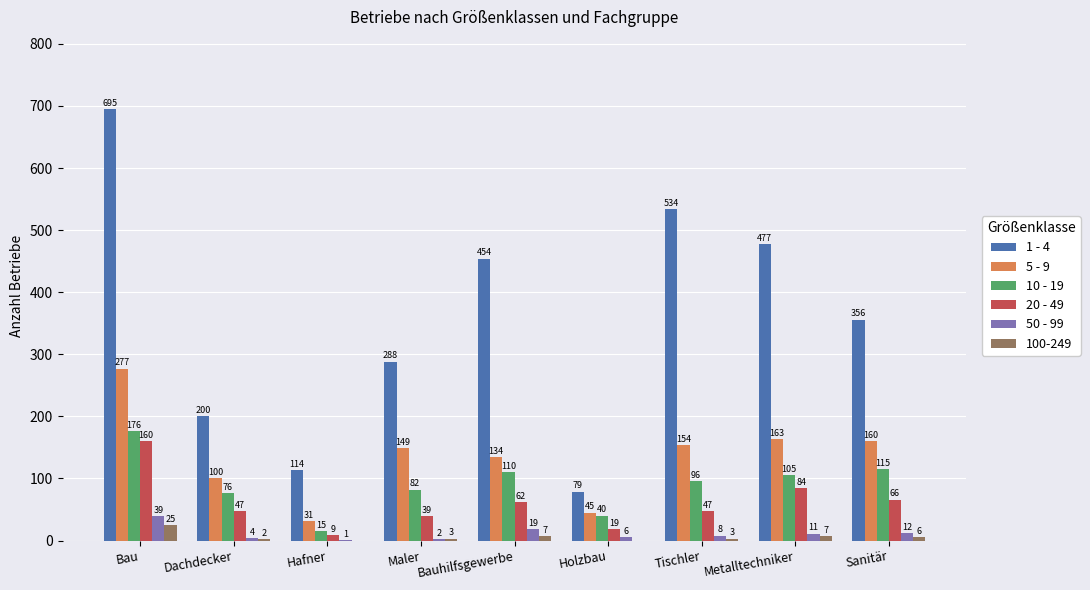

Which series has the largest total across all categories?

1 - 4